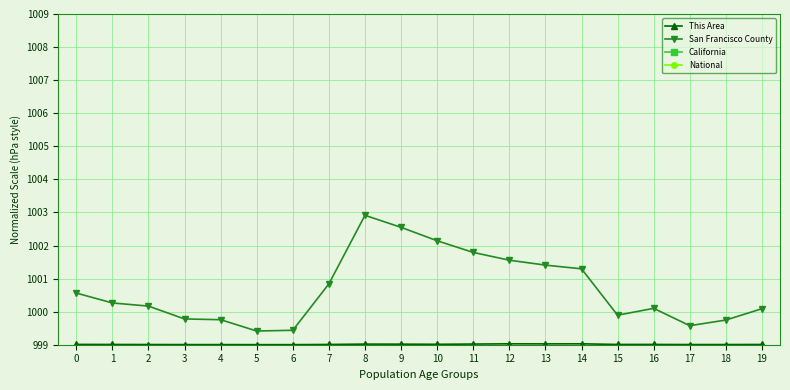

What is the value of the National point at the 15th from the left?

1871.9